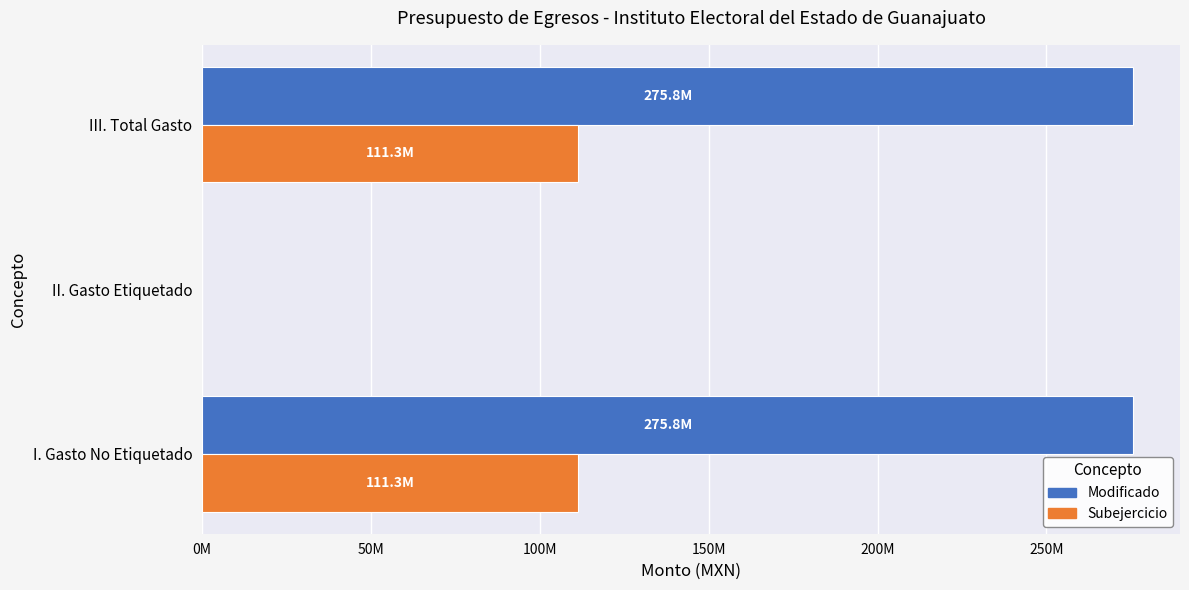

What are all the series names shown in the legend?

Modificado, Subejercicio